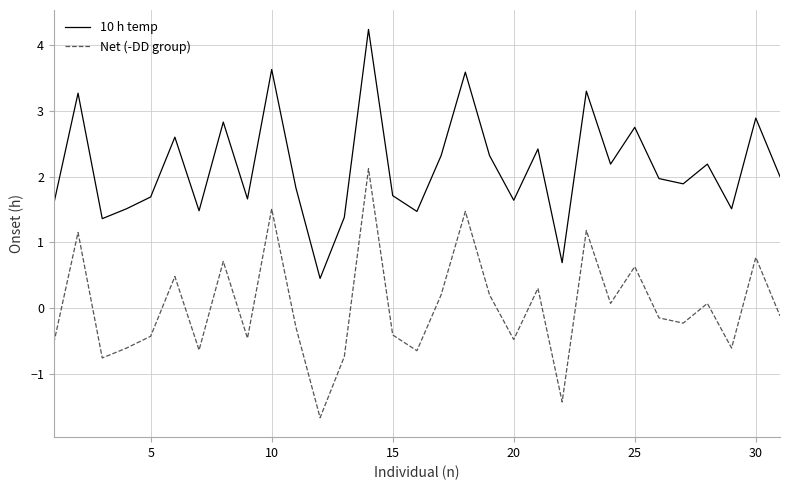

At how many categories does at least one series exceed 4?

1